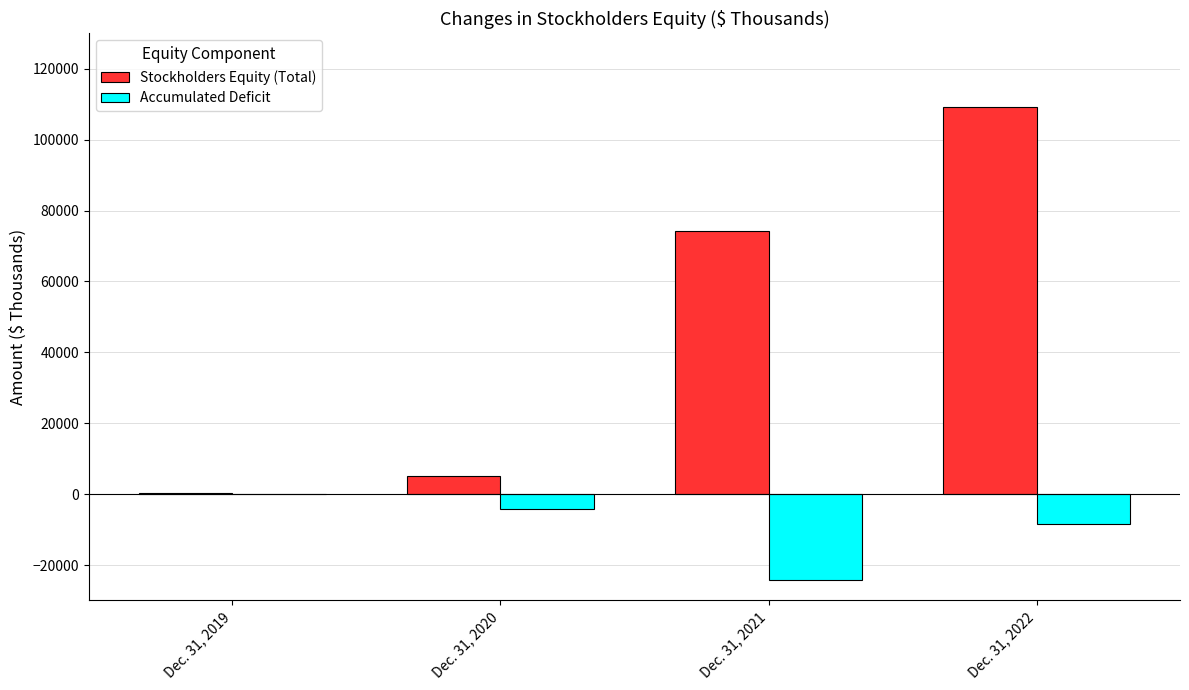

Which series changed the most between Dec. 31, 2019 and Dec. 31, 2021?

Stockholders Equity (Total)